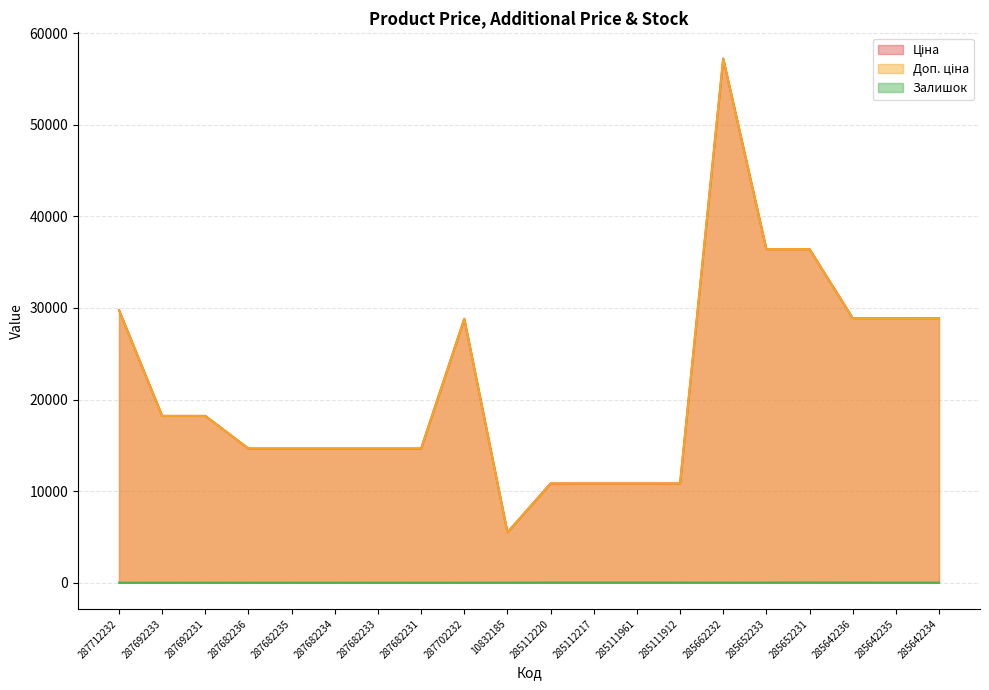

In Доп. ціна, how many points are lower than both neighbors (excluding endpoints)?

1